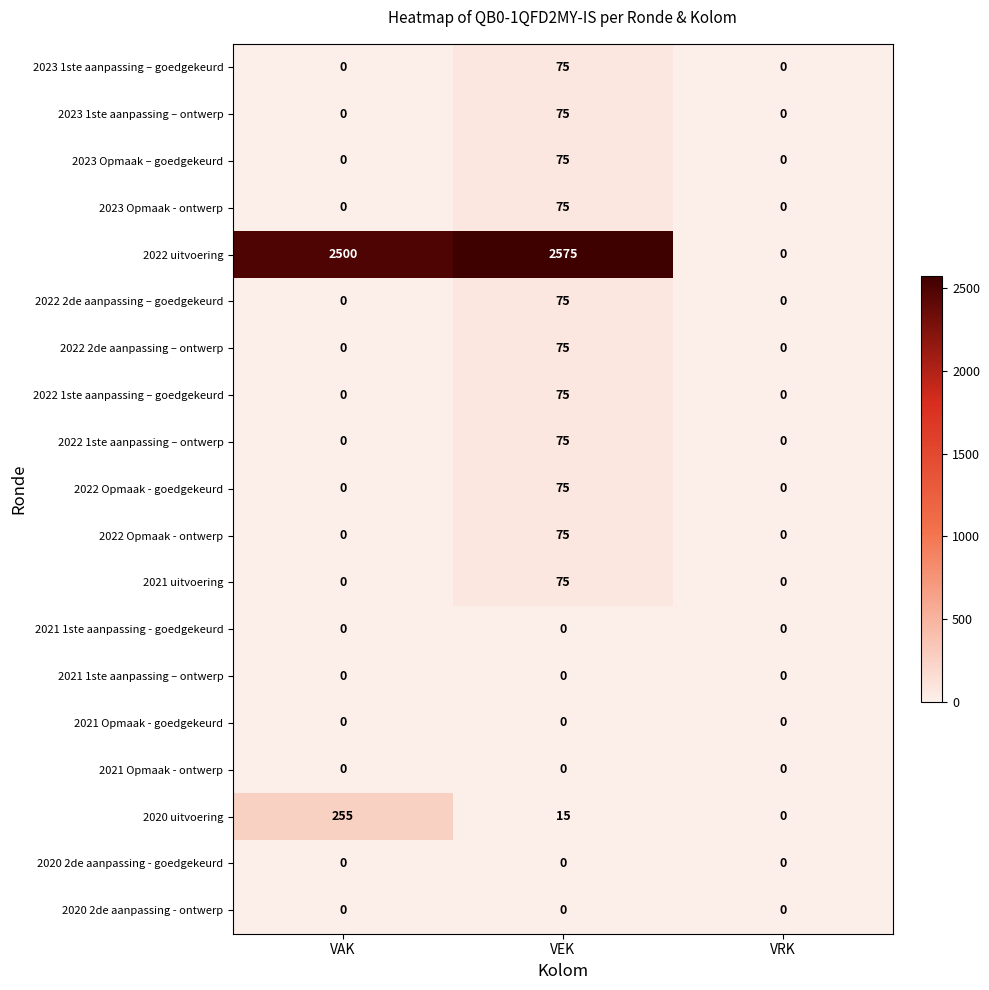

Which series has the largest total across all categories?

2022 uitvoering